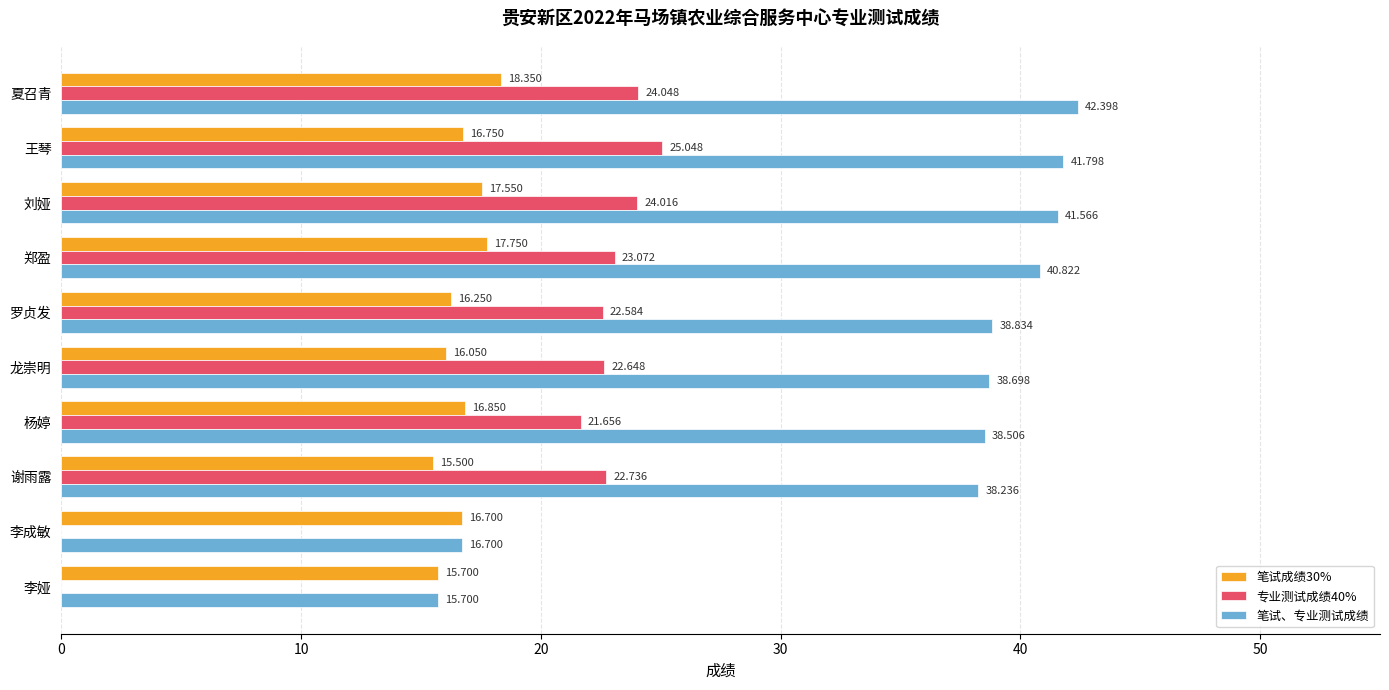

How many data points does each series have?

10